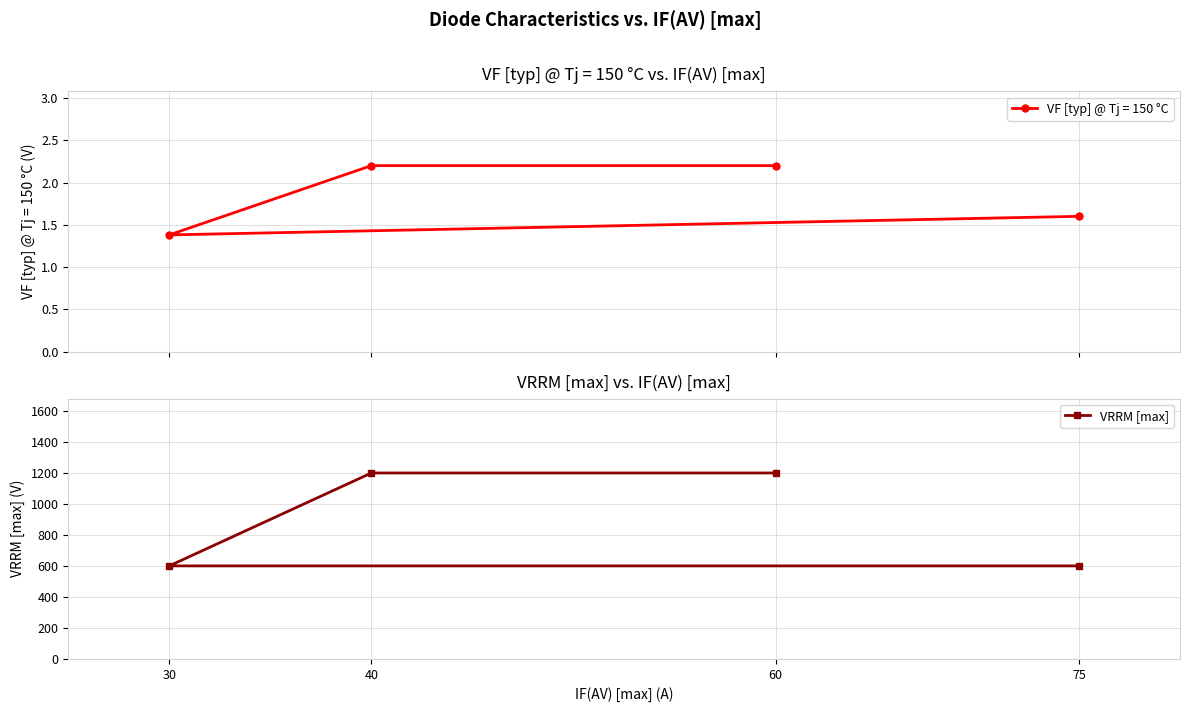

What is the difference between the maximum and second lowest values?

600